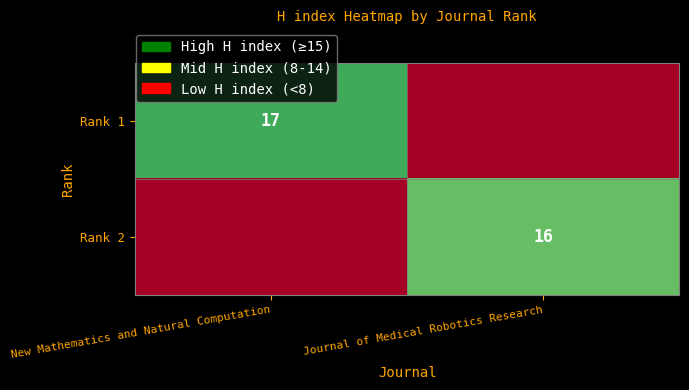

Count the number of data series in this chart.

2